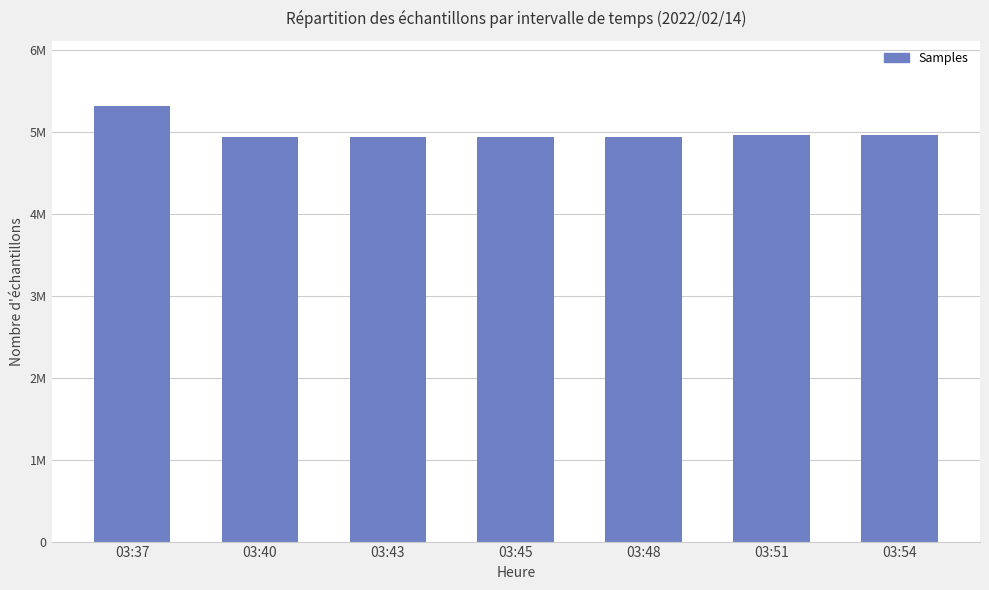

Does the chart contain any negative values?

No